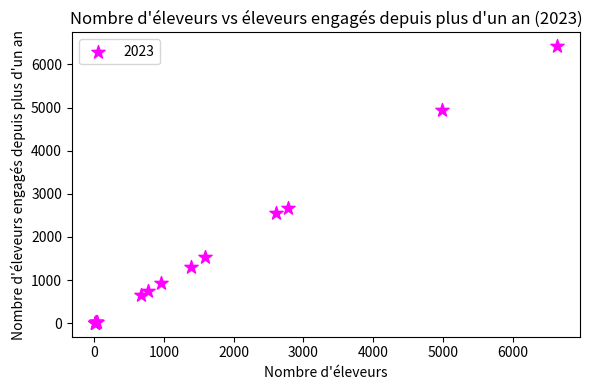

What Y value in the scatter plot is closest to 3215?

2674